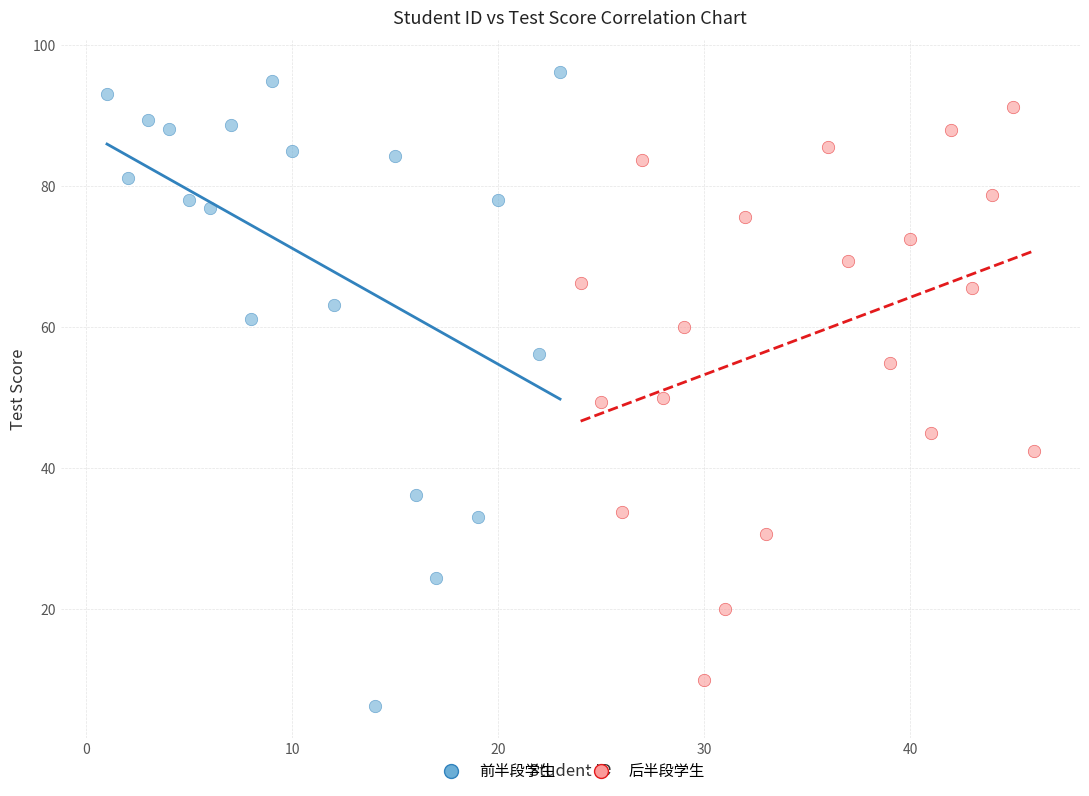

Which series contains the highest Y value?

前半段学生